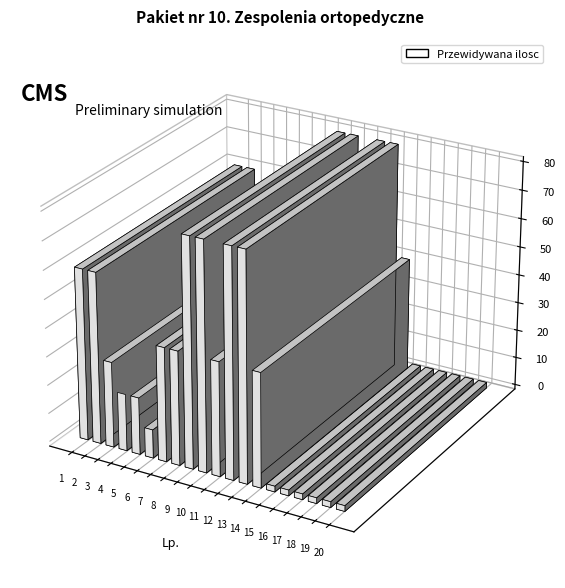

How many values exceed 40?

6